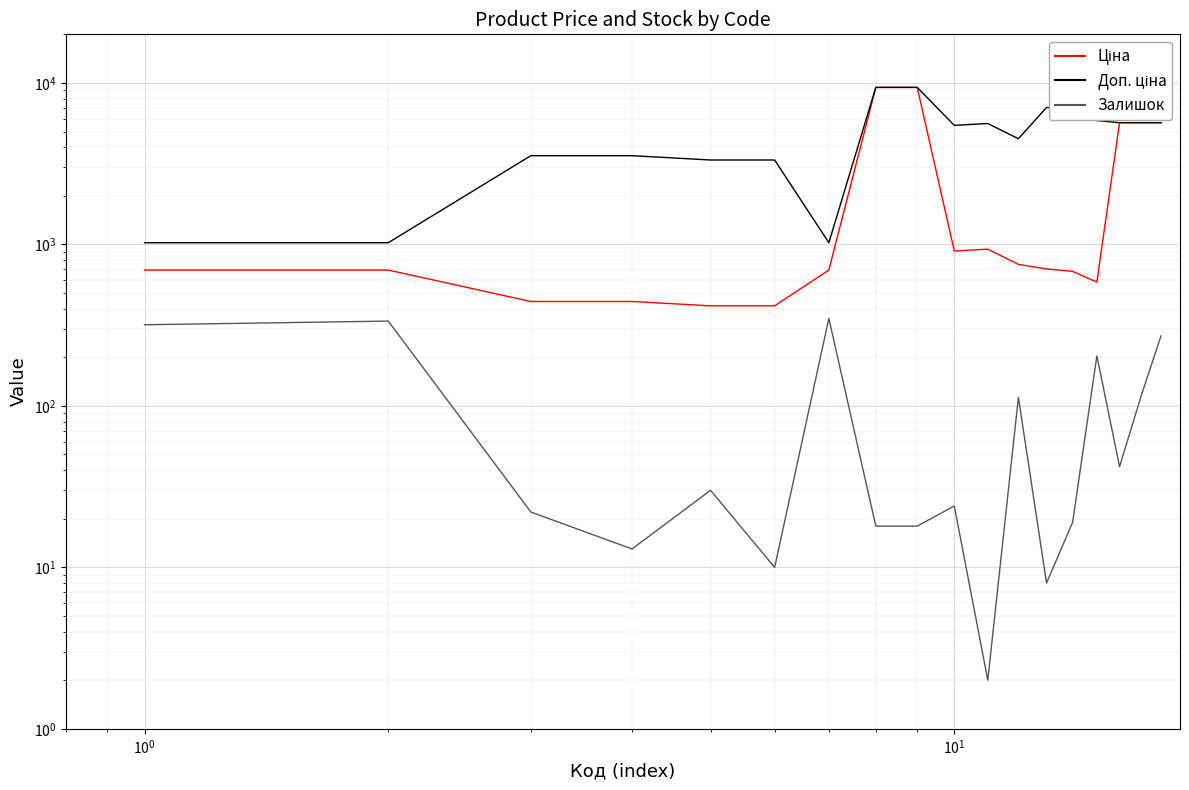

The Ціна series shows 194.3 at 11. True or false?

False